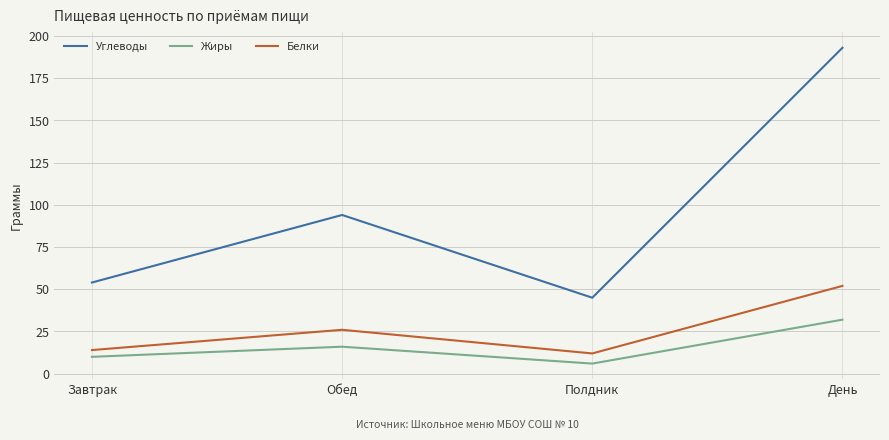

What is the sum of the Белки values at Обед and Полдник?

38